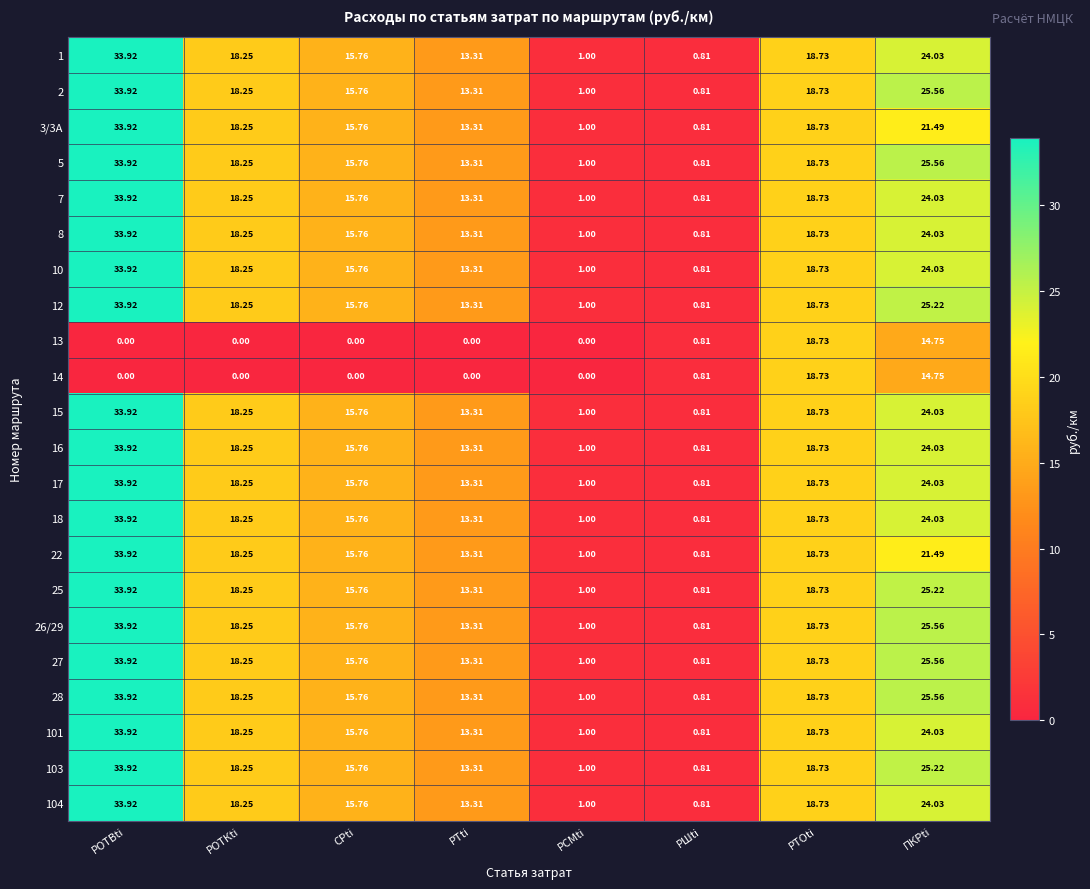

What is the difference between the highest and lowest values at СРti?

15.8